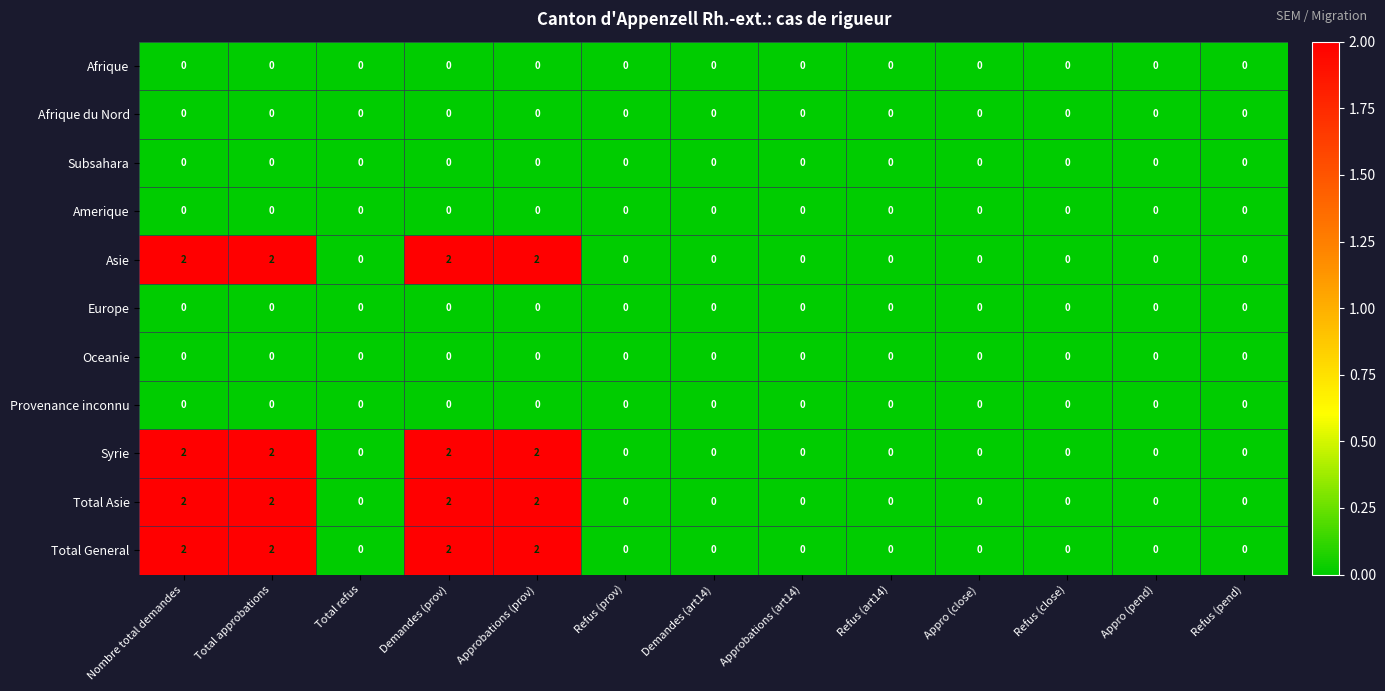

The Total General series shows 0 at Total refus. True or false?

True